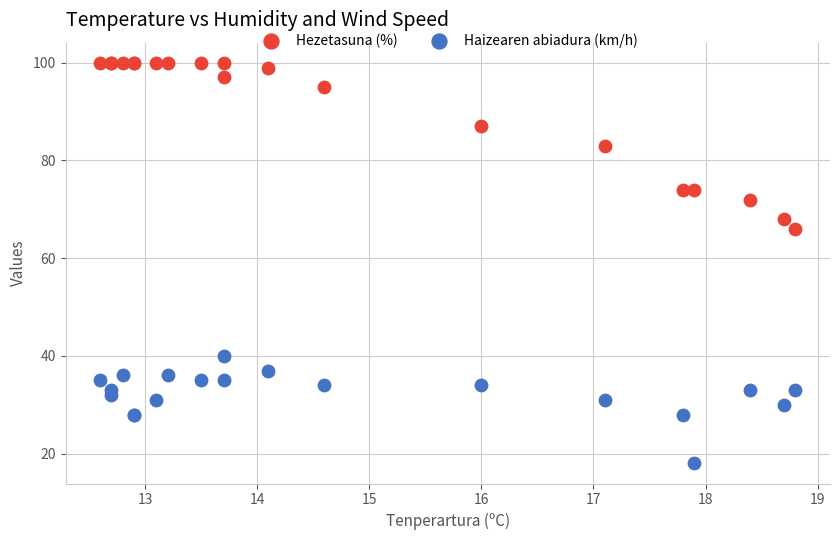

Which series reaches the maximum Y coordinate?

Hezetasuna (%)